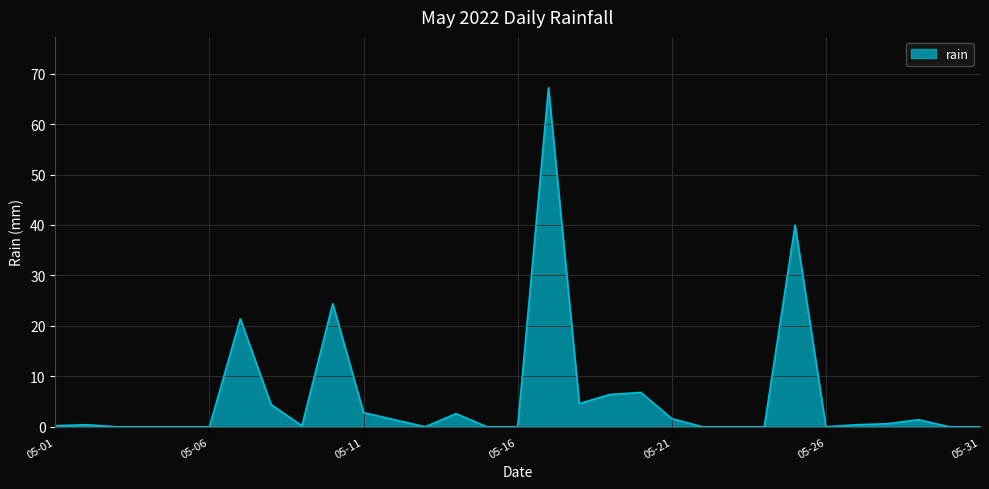

What is the greatest value displayed?

67.2